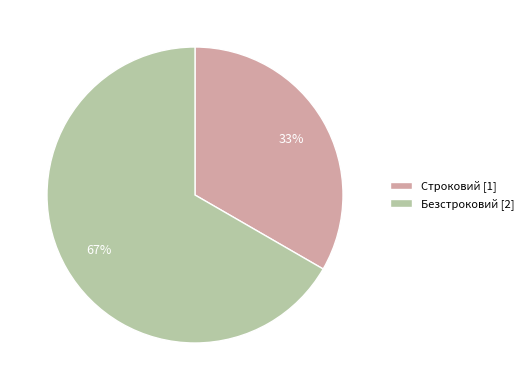

Between Строковий and Безстроковий, which is larger?

Безстроковий